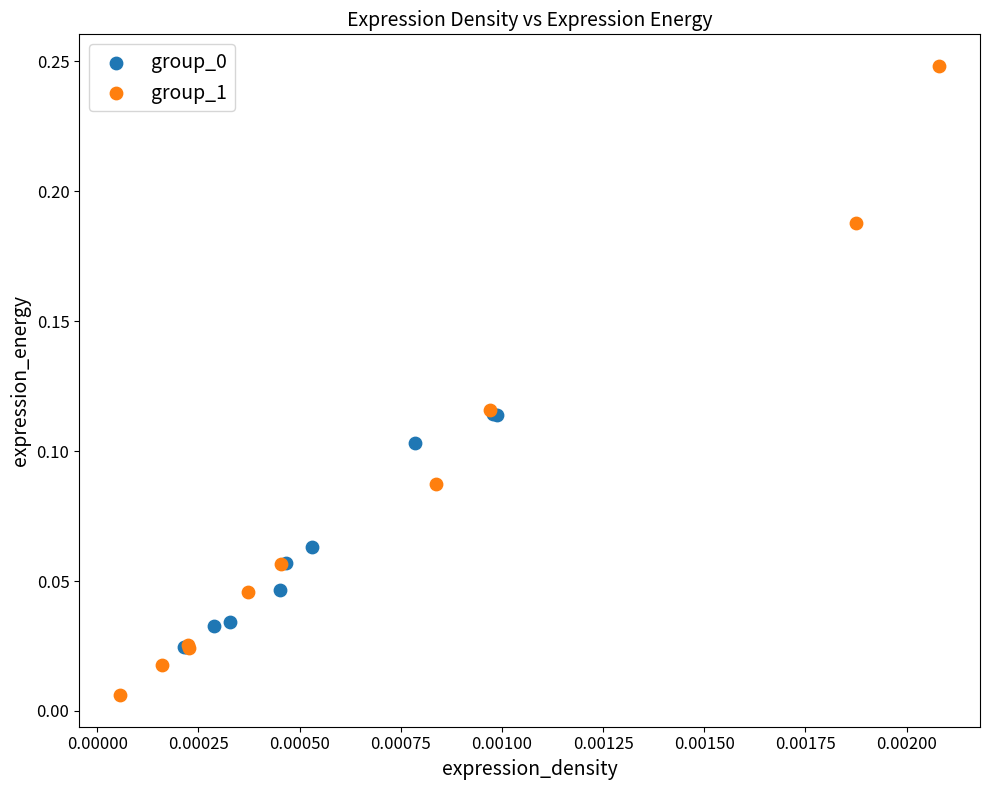

Which series reaches the maximum Y coordinate?

group_1